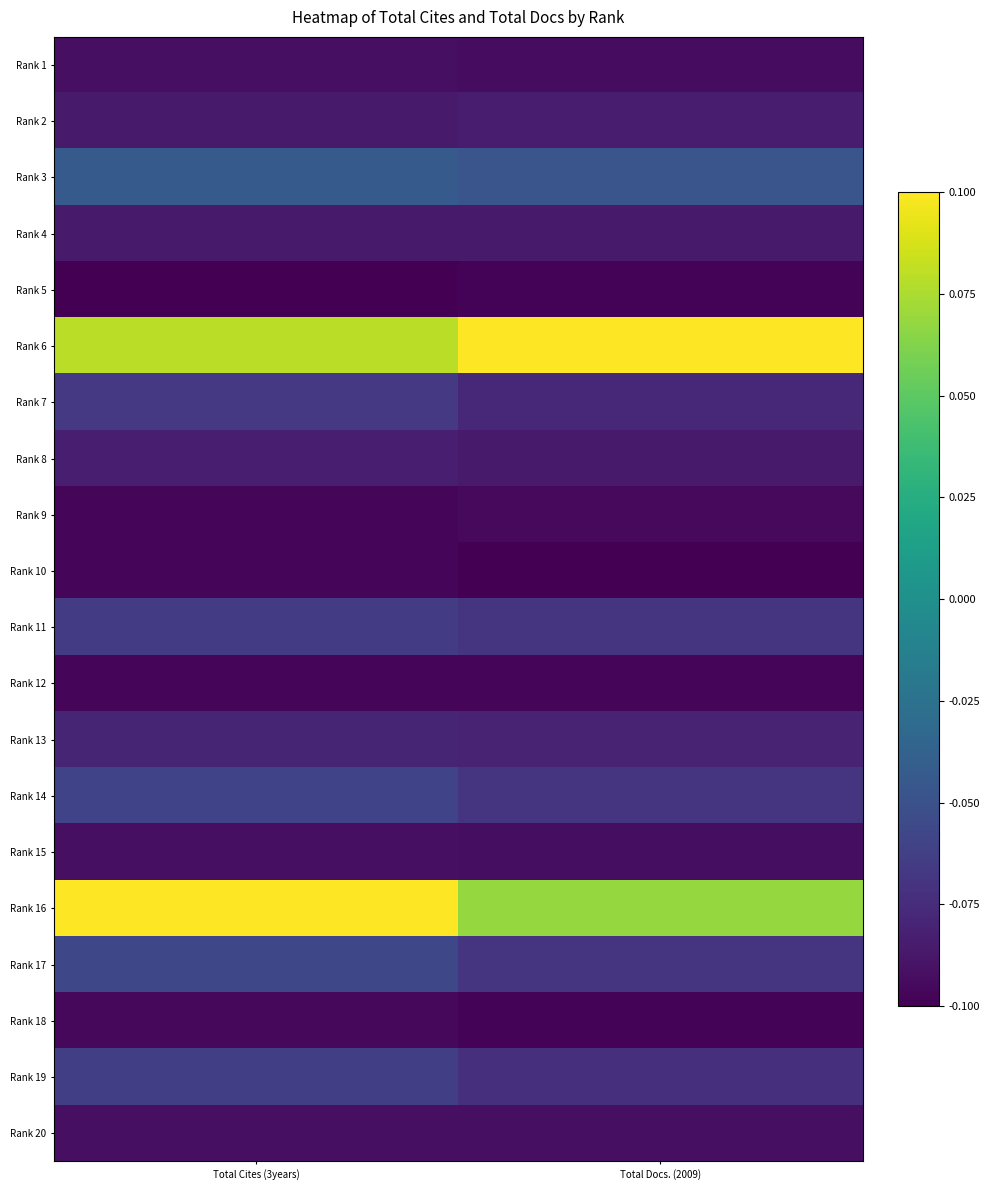

How many series are shown in this chart?

20